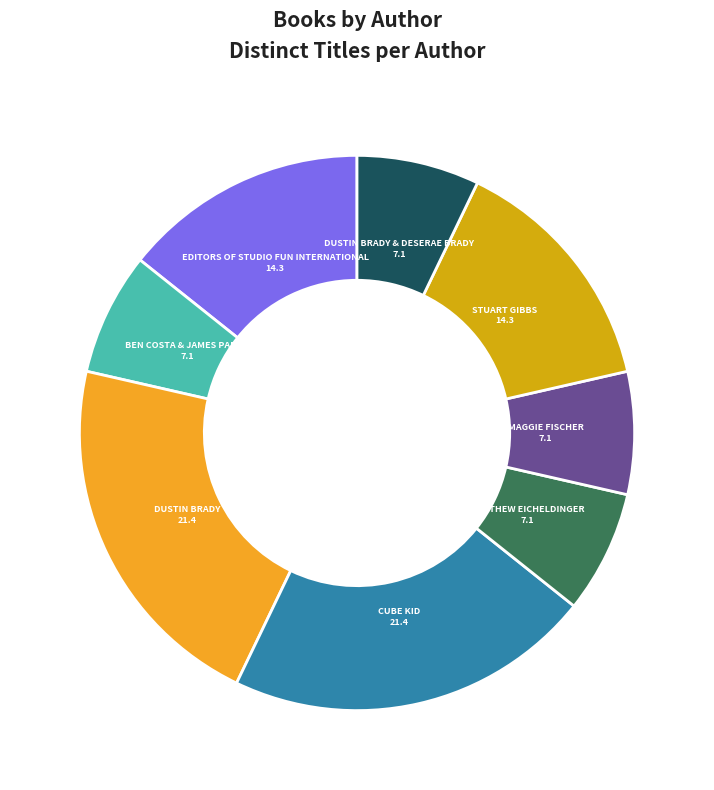

Is there any slice that represents more than half of the pie?

No